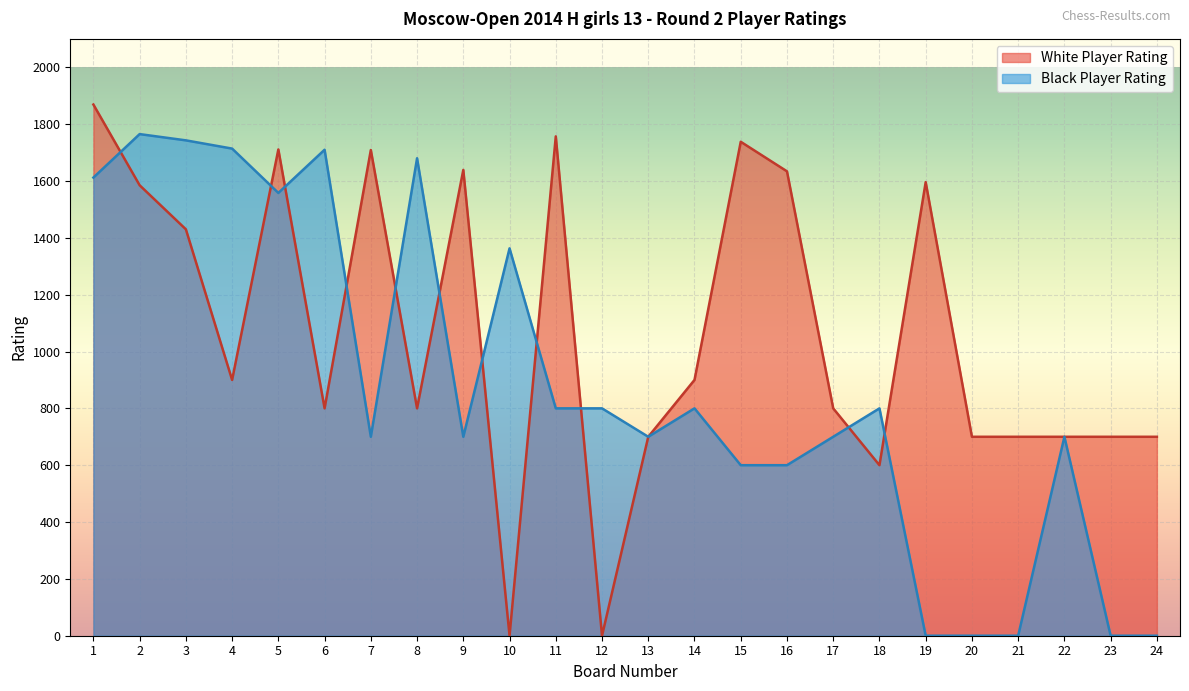

Reading left to right, what are all the values shown in this chart?

White Player Rating: 1869	1585	1430	900	1711	800	1709	800	1639	0	1757	0	700	900	1738	1634	800	600	1596	700	700	700	700	700
Black Player Rating: 1612	1765	1743	1714	1558	1710	700	1680	700	1363	800	800	700	800	600	600	700	800	0	0	0	700	0	0